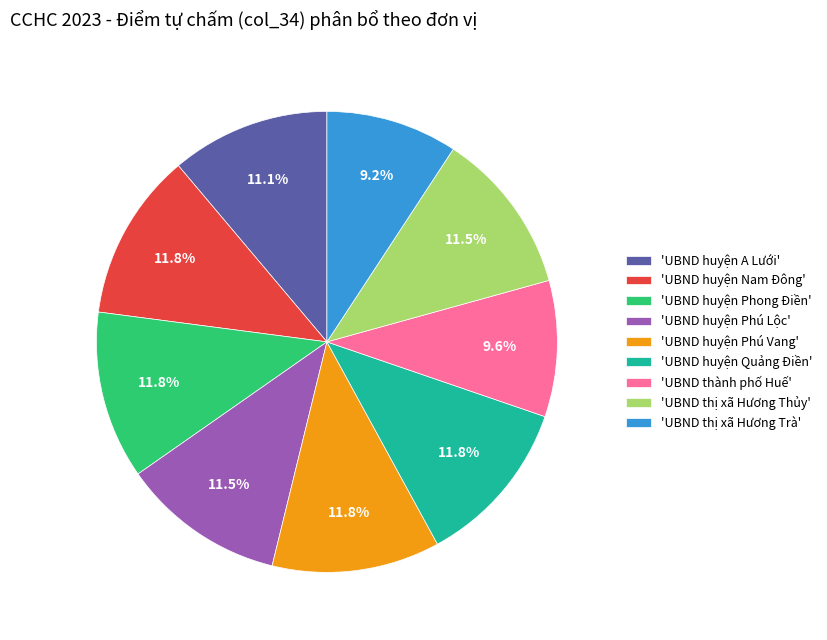

Is there a majority slice in this chart?

No